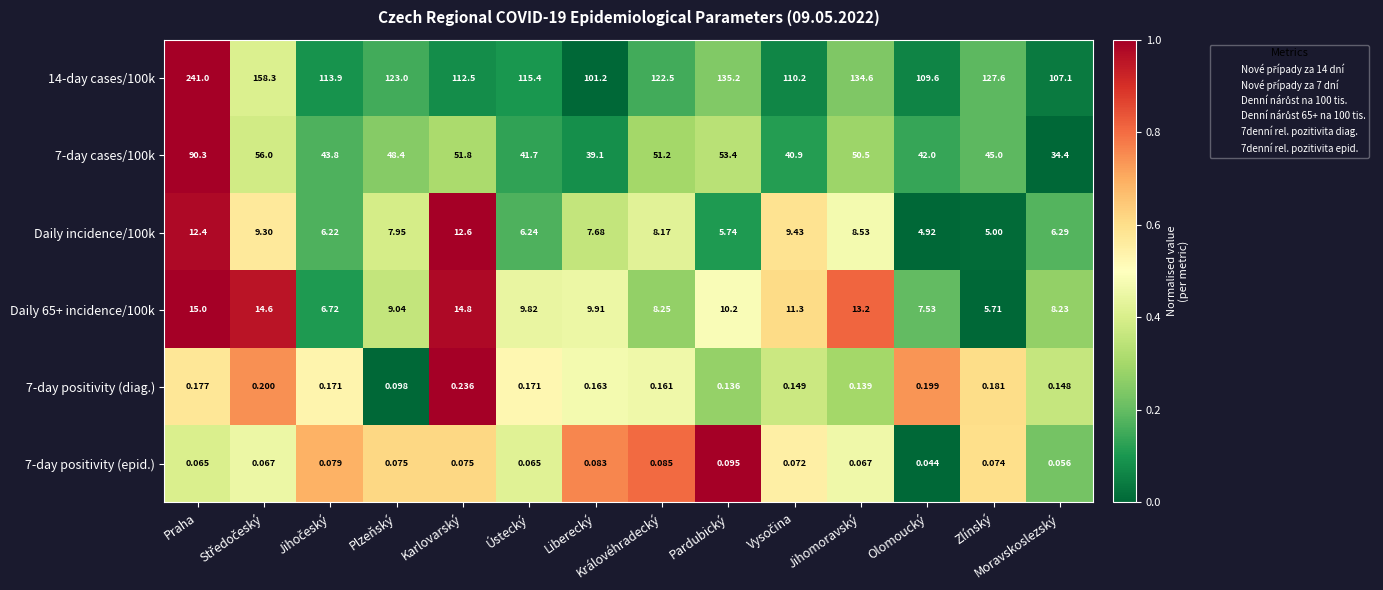

Which series changed the most between Plzeňský and Zlínský?

14-day cases/100k